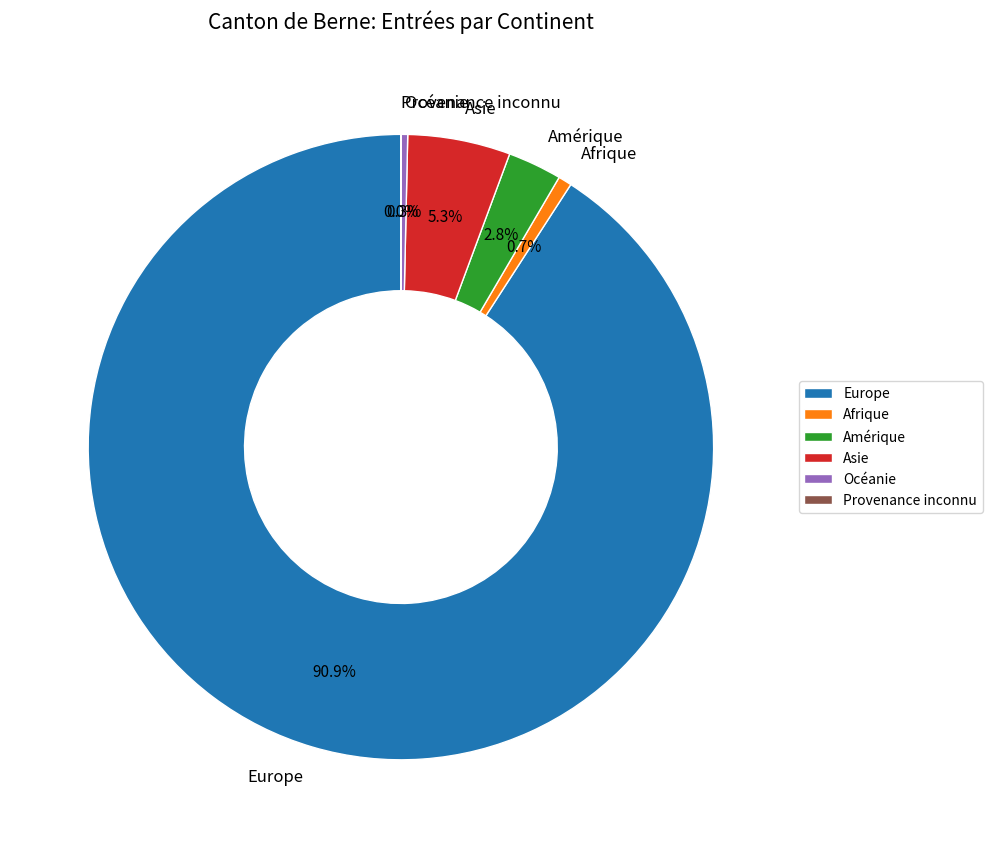

To the nearest percent, what is the difference between the largest and smallest slice percentages?

91%